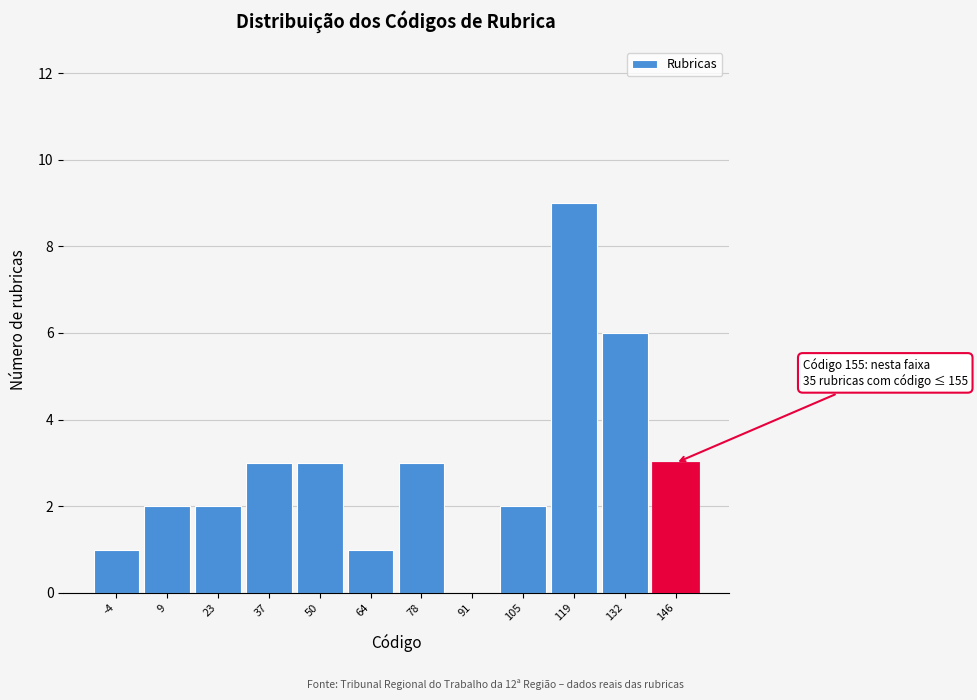

Reading left to right, list all the values displayed in this chart.

-4=1	9=2	23=2	37=3	50=3	64=1	78=3	91=0	105=2	119=9	132=6	146=3